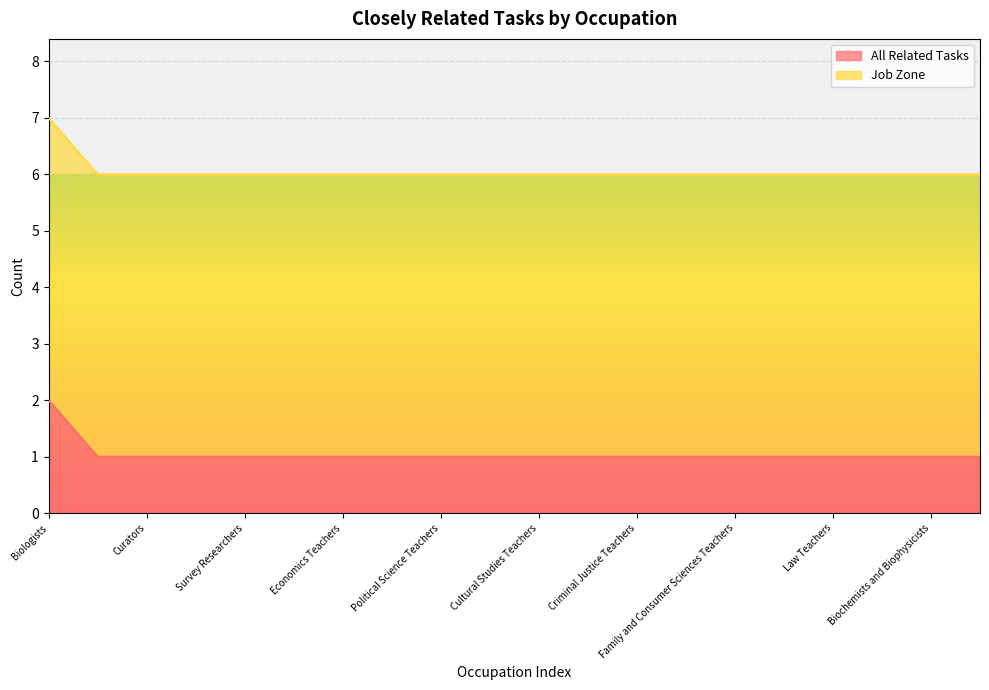

At which label does All Related Tasks reach its peak?

Biologists